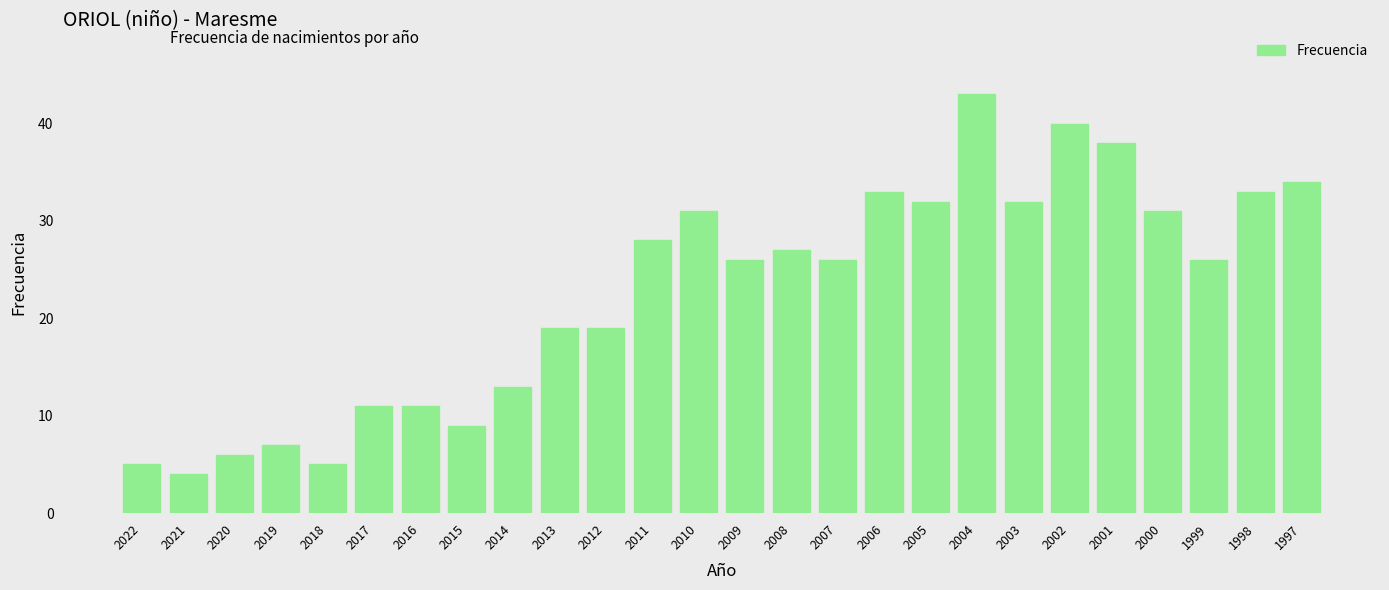

What is the change in value from 2011 to 2003?

+4